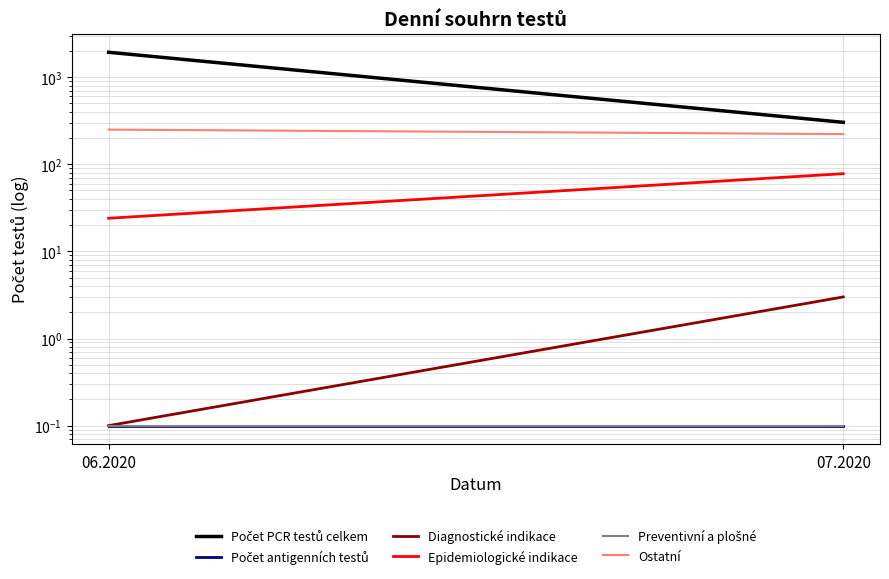

Reading left to right, list all the values displayed in this chart.

Počet PCR testů celkem: 06.2020=1930.0	07.2020=303.0
Počet antigenních testů: 06.2020=0.1	07.2020=0.1
Diagnostické indikace: 06.2020=0.1	07.2020=3.0
Epidemiologické indikace: 06.2020=24.0	07.2020=78.0
Preventivní a plošné: 06.2020=0.1	07.2020=0.1
Ostatní: 06.2020=250.0	07.2020=222.0